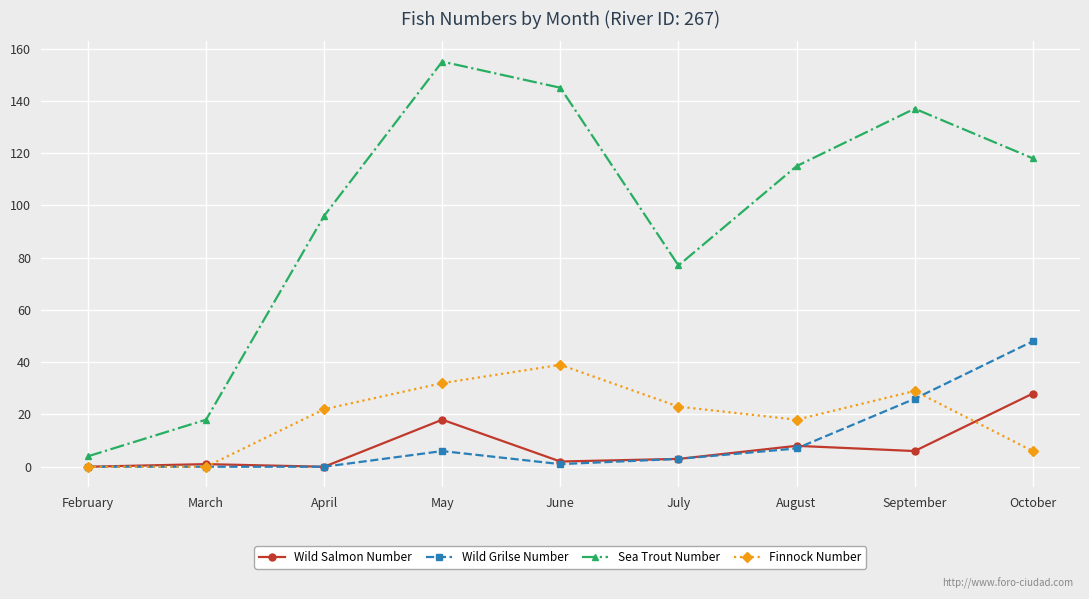

True or false: Sea Trout Number has more than 1 interior local peaks.

True